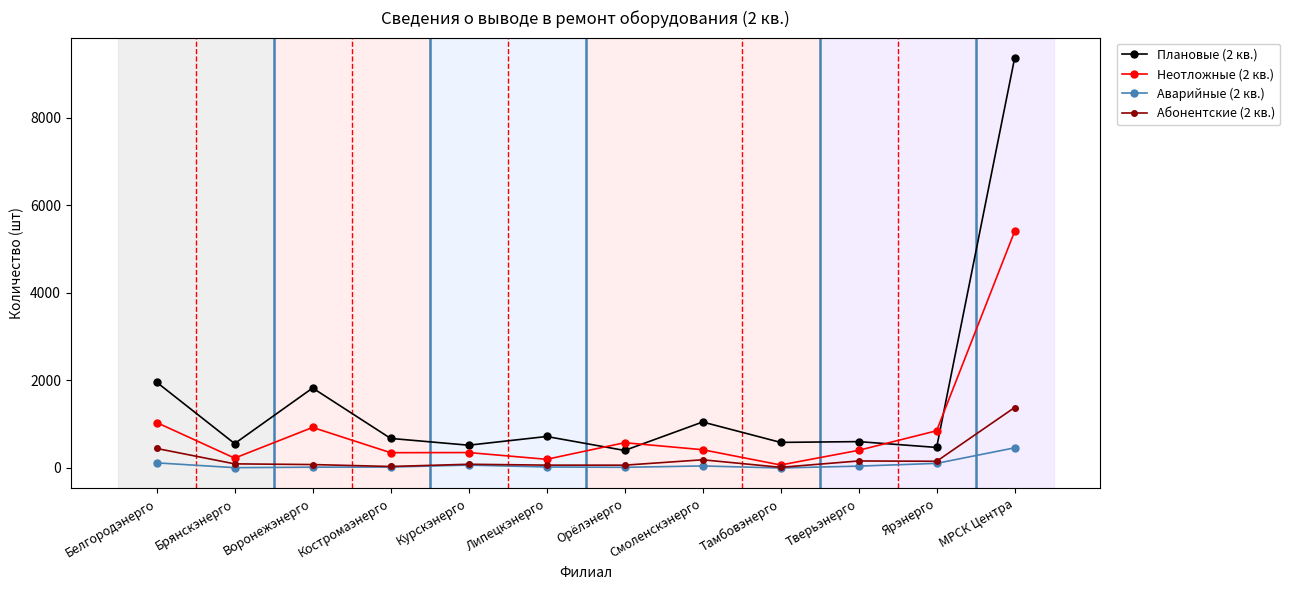

Is the value of Аварийные (2 кв.) at Костромаэнерго greater than the value of Плановые (2 кв.) at Белгородэнерго?

No